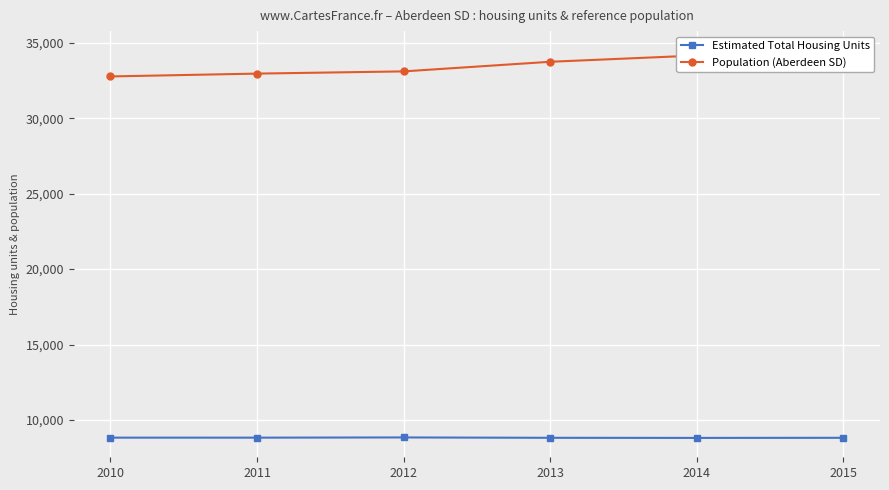

Reading right to left, list all the values displayed in this chart.

Estimated Total Housing Units: 2015=8826.5	2014=8819.4	2013=8826.6	2012=8850.4	2011=8836.4	2010=8837.2
Population (Aberdeen SD): 2015=34483.9	2014=34150.1	2013=33735.8	2012=33098.7	2011=32952.3	2010=32764.3